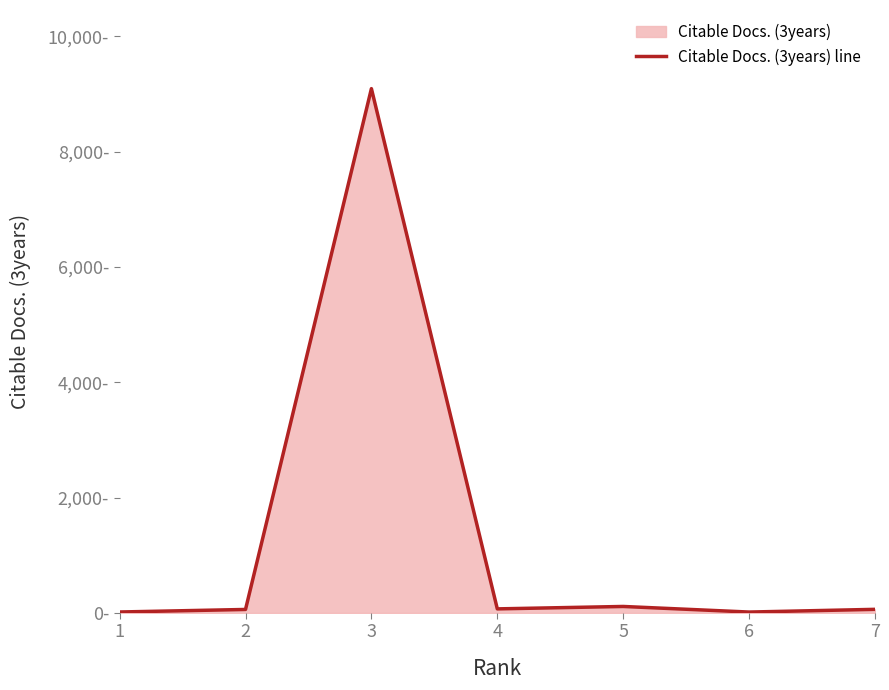

Count the number of values greater than 62.

3